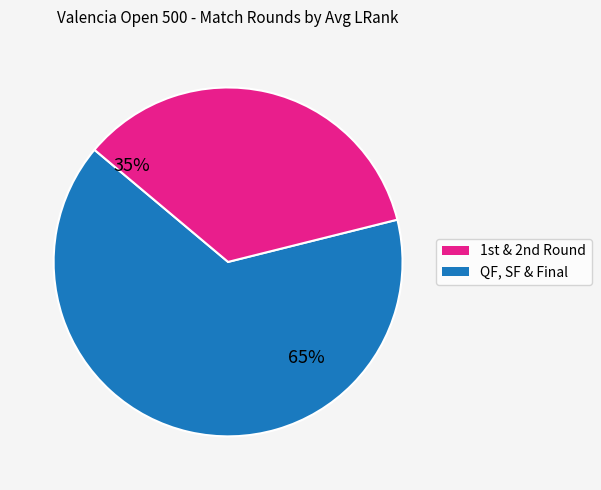

Which category has the smallest portion of the pie?

QF, SF & Final